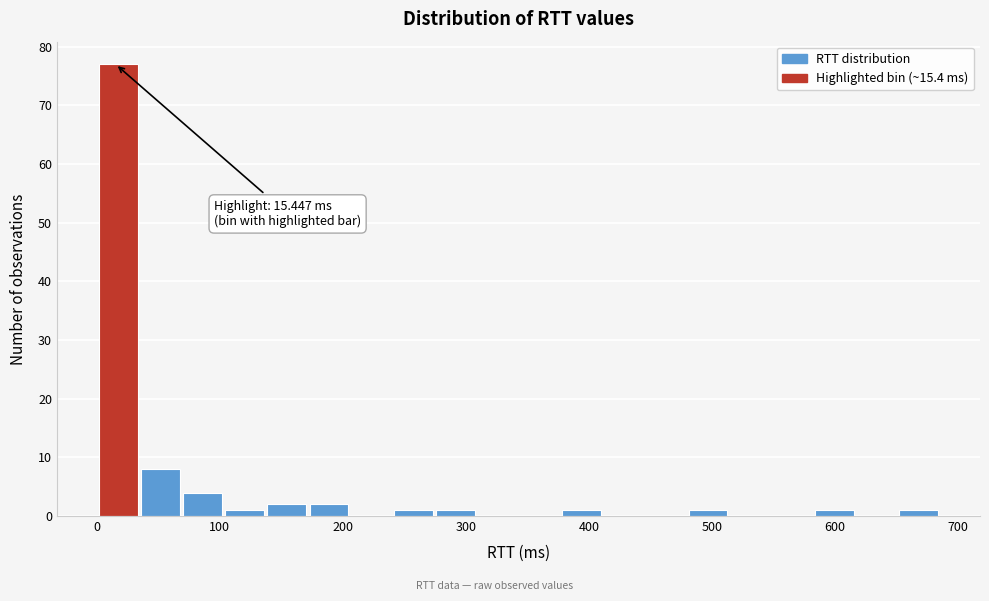

Read against the x-axis, roughly where is the centre of the tallest bar?

20